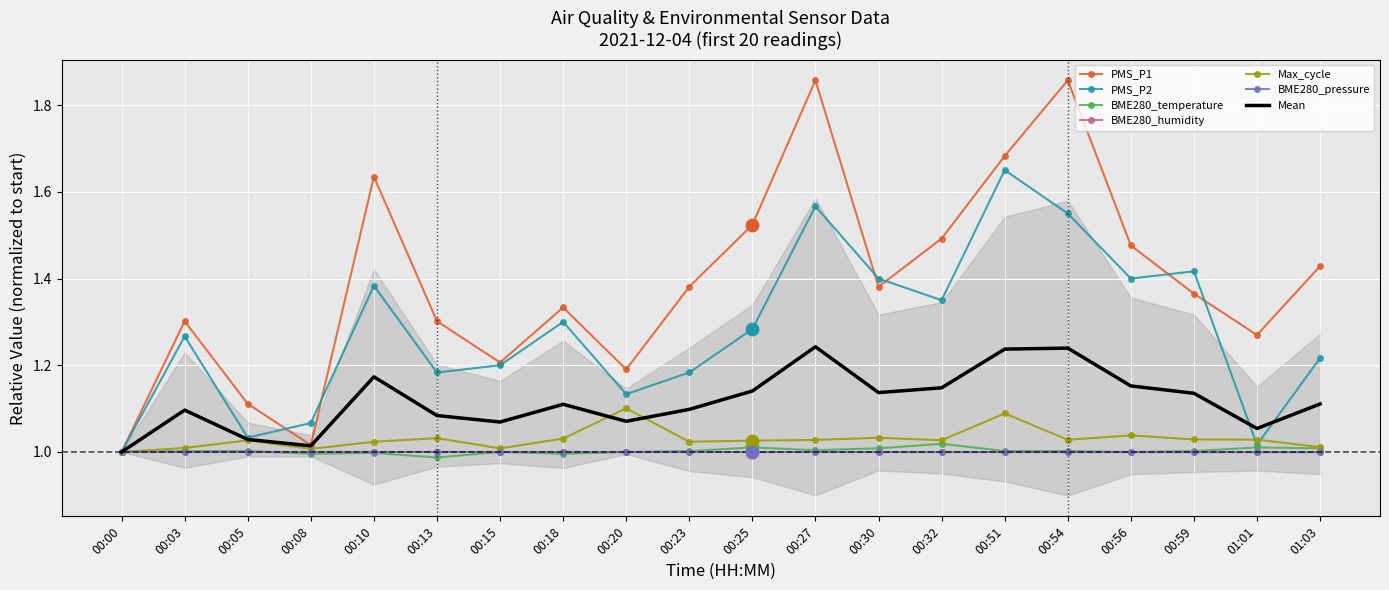

Which series reaches the minimum Y coordinate?

BME280_temperature